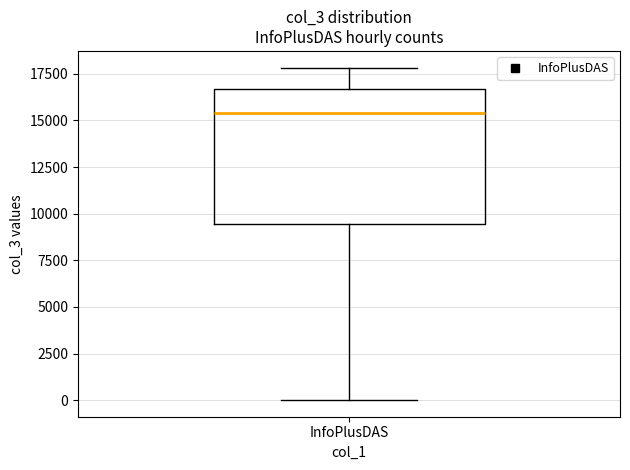

Transcribe this box plot: give where the median line is, the range the box spans, and where the two whiskers end, as read against the y-axis. The values are not printed on the chart, so give them approximately, as read against the axis.

median 15500, box 9500 to 16500, whiskers 0 to 18000